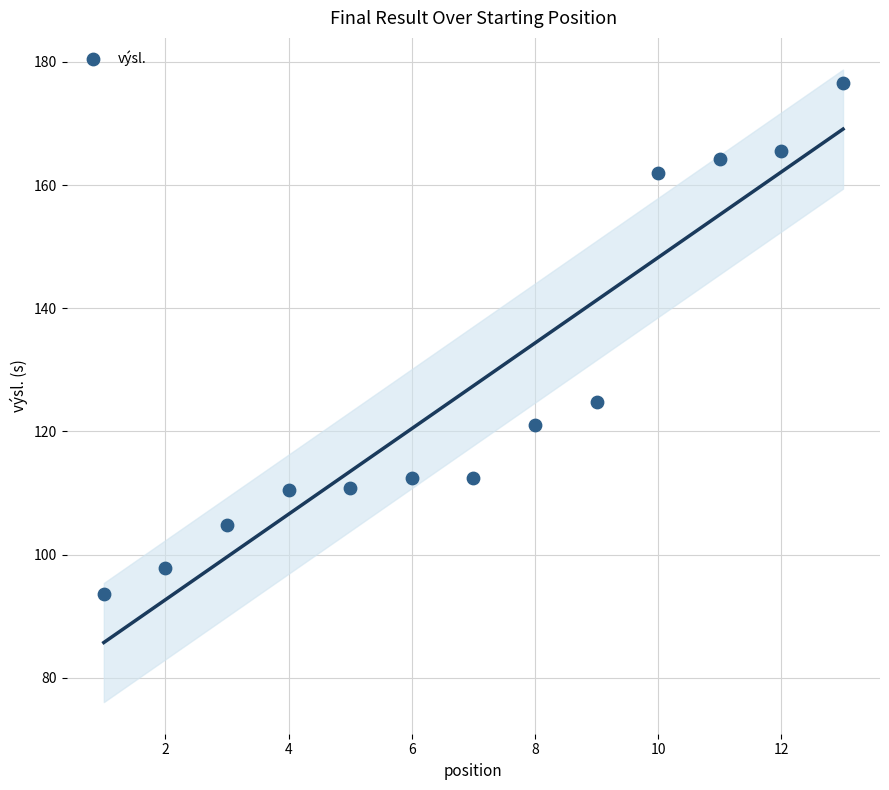

What is the range of Y values (max minus min)?

83.0